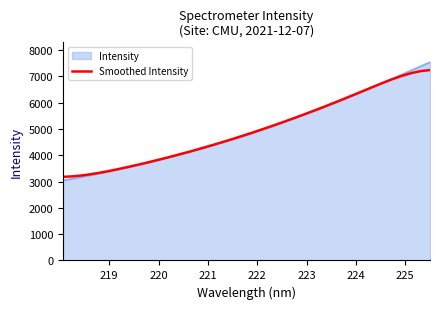

Which series has the largest range (max minus min)?

Intensity